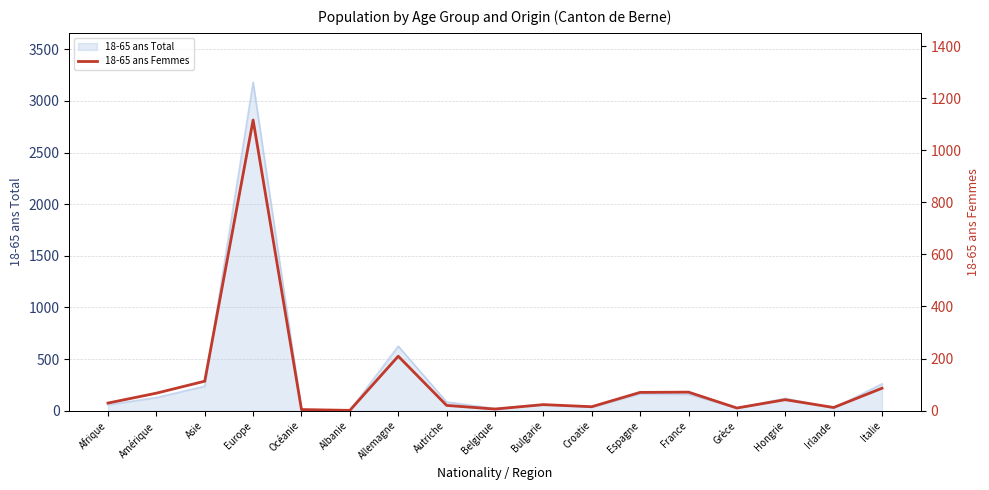

True or false: the data shows 29 at Afrique.

True